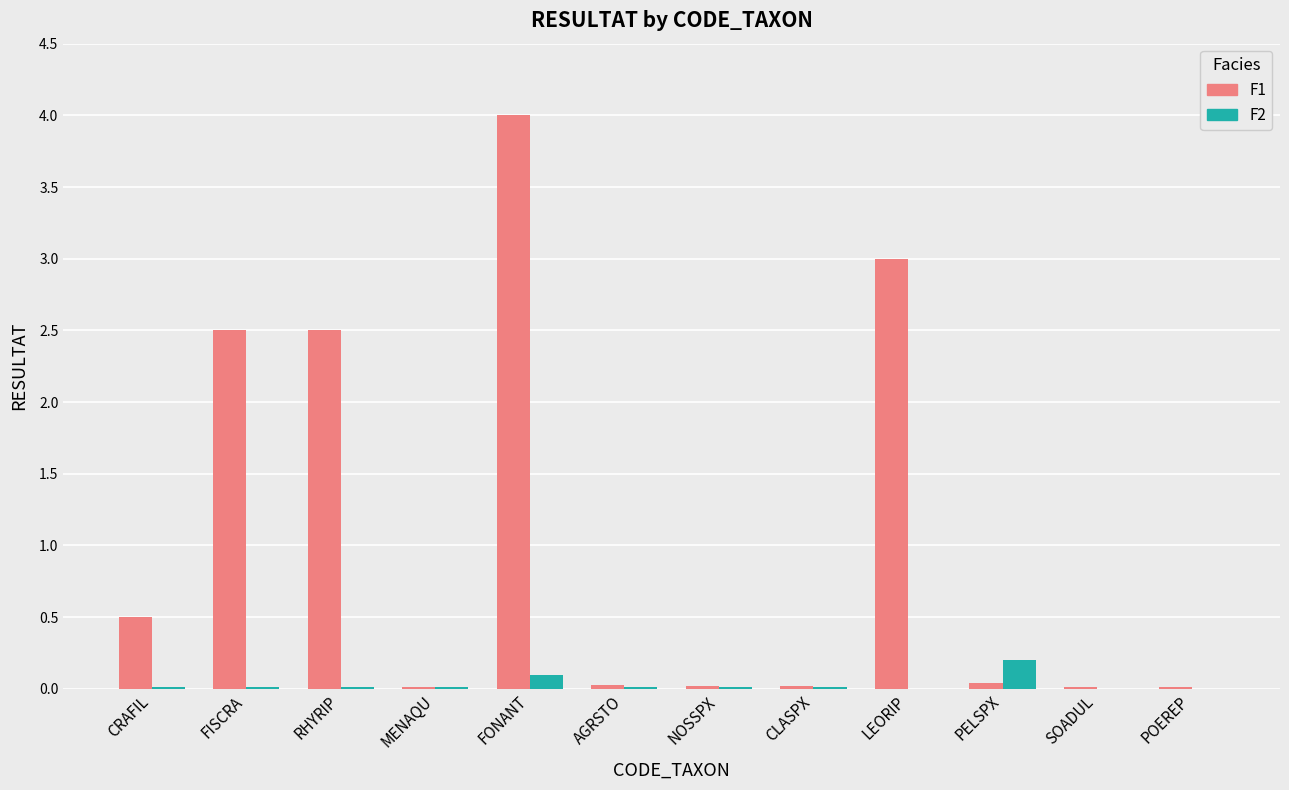

What is the sum of all F1 values?

12.6